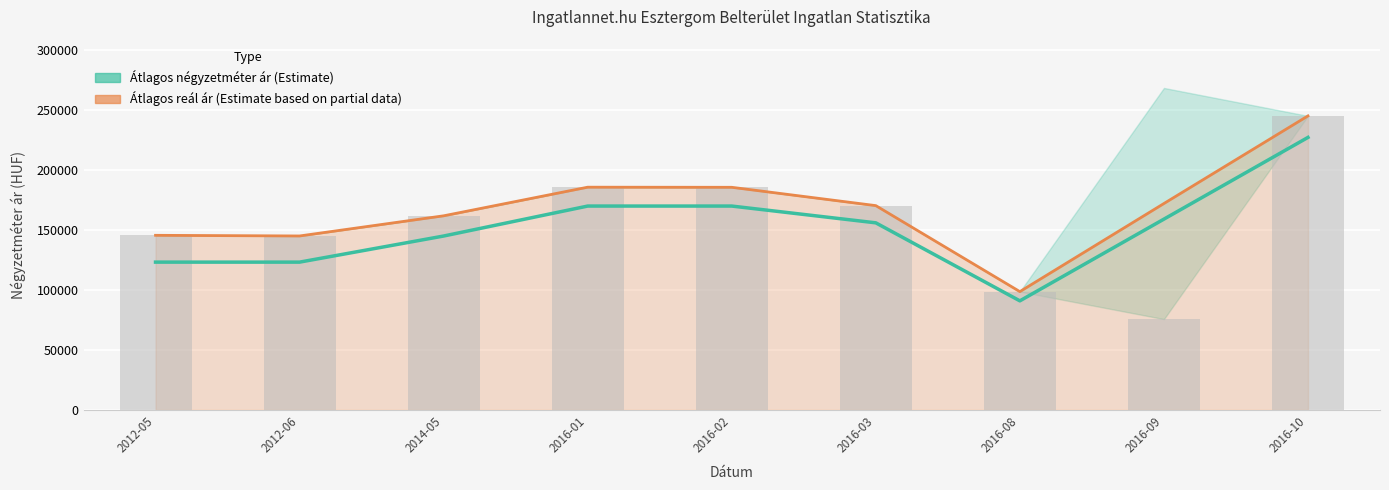

What is the greatest value displayed?

245228